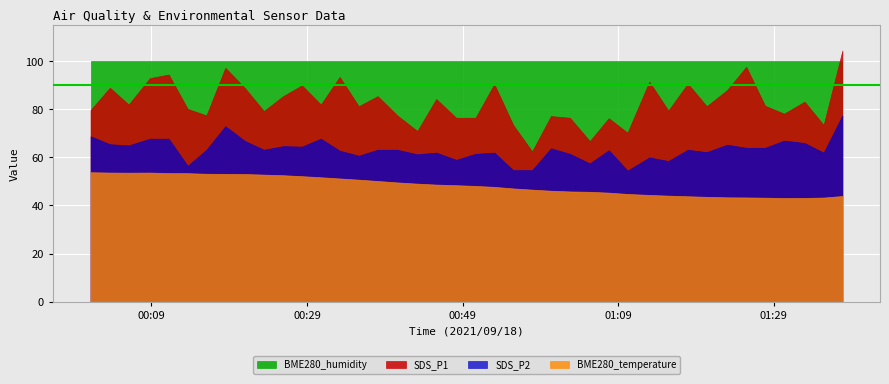

True or false: SDS_P1 has more than 2 interior local peaks.

True